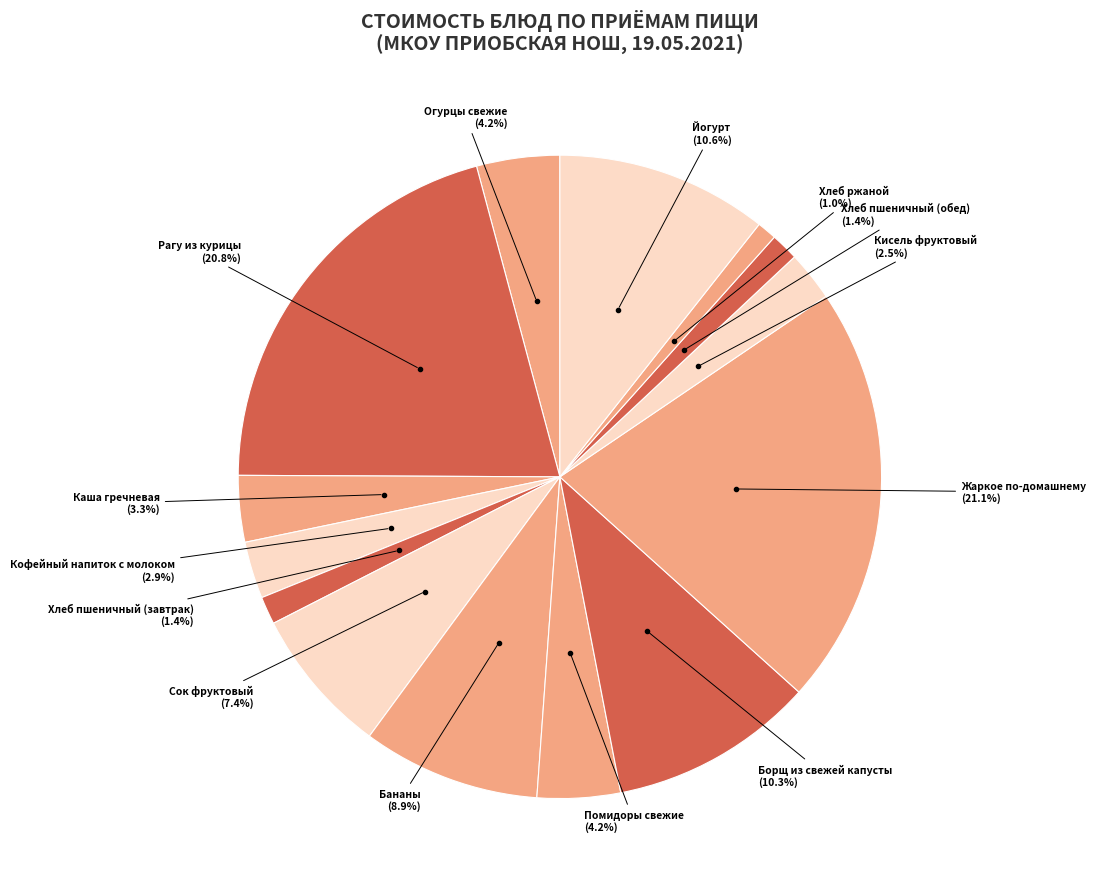

How many slices are in this pie chart?

14